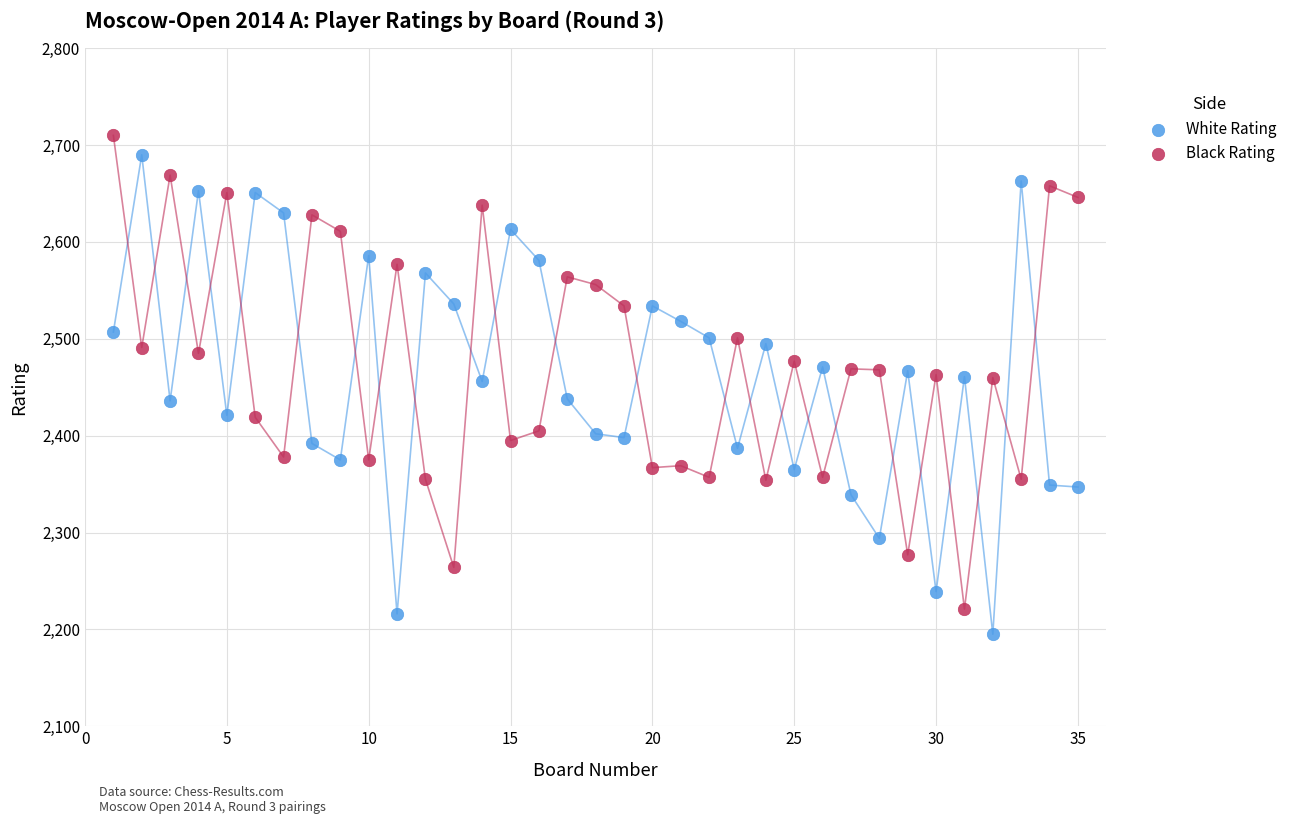

Which series reaches the maximum Y coordinate?

Black Rating